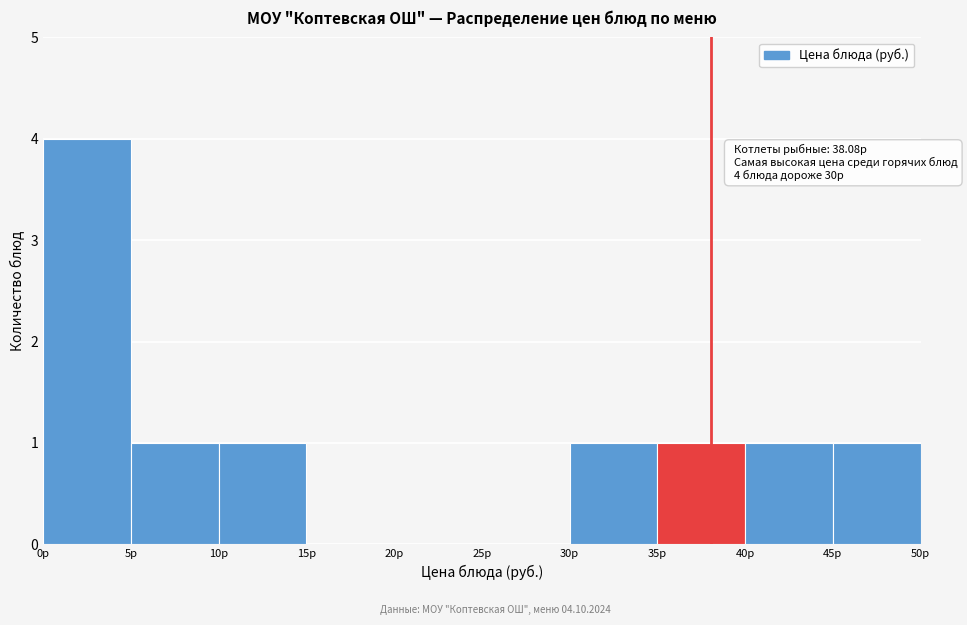

Over which range of the x-axis is the bar tallest?

0 to 5